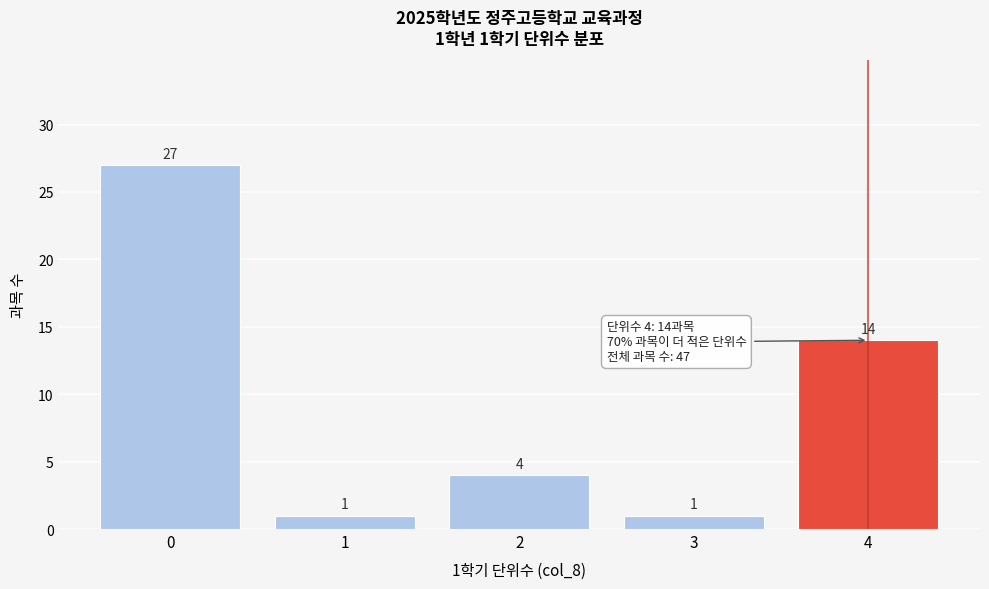

Over which range of the x-axis is the bar tallest?

-0.5 to 0.5